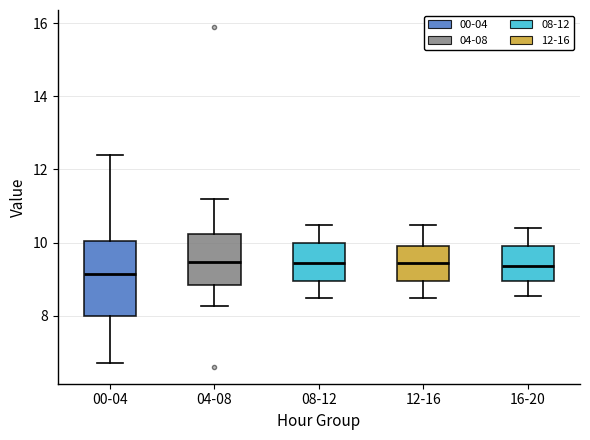

Where does the median line of the box for 00-04 sit on the y-axis? The values are not printed on the chart, so give them approximately, as read against the axis.

9.2